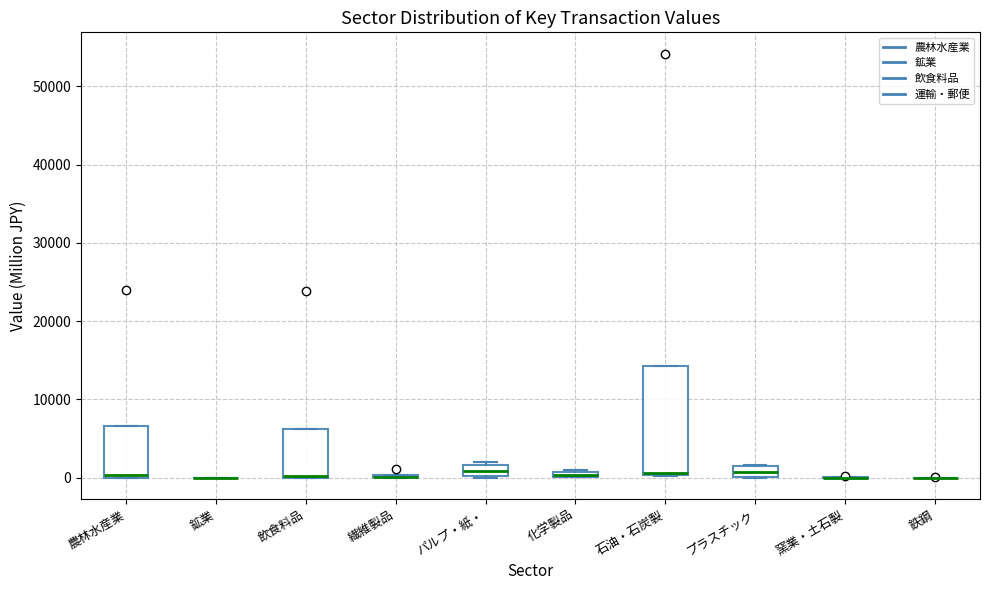

Comparing the boxes themselves (not the whiskers), which one is the tallest?

石油・石炭製